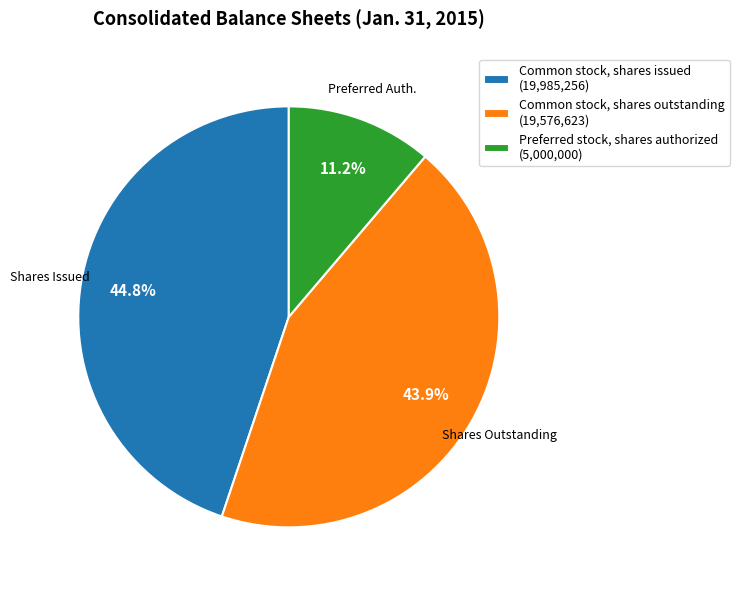

Is it true that Common stock, shares issued is 38% of the pie?

False